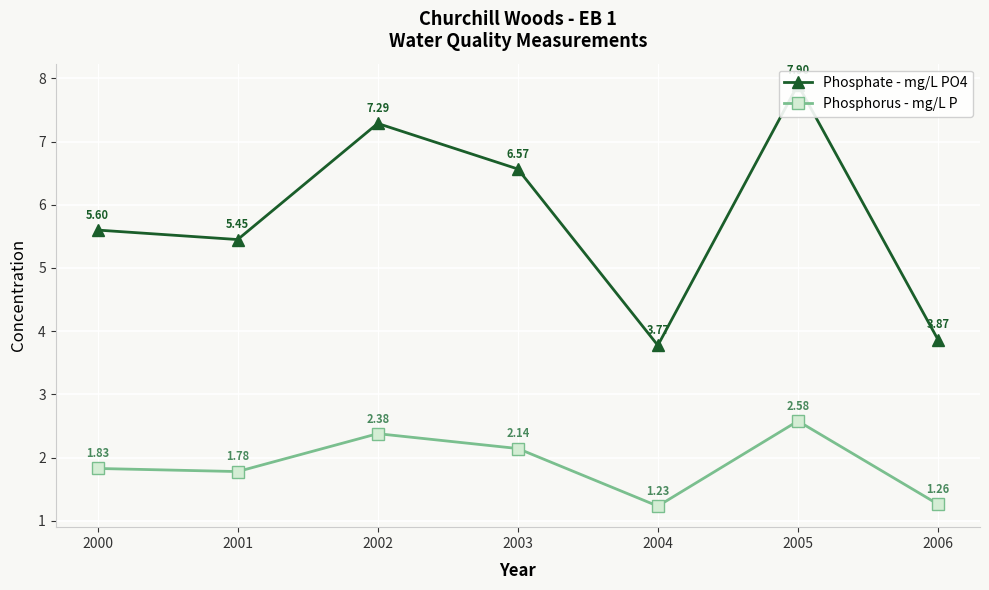

The Phosphate - mg/L PO4 series shows 7.3 at 2002. True or false?

True